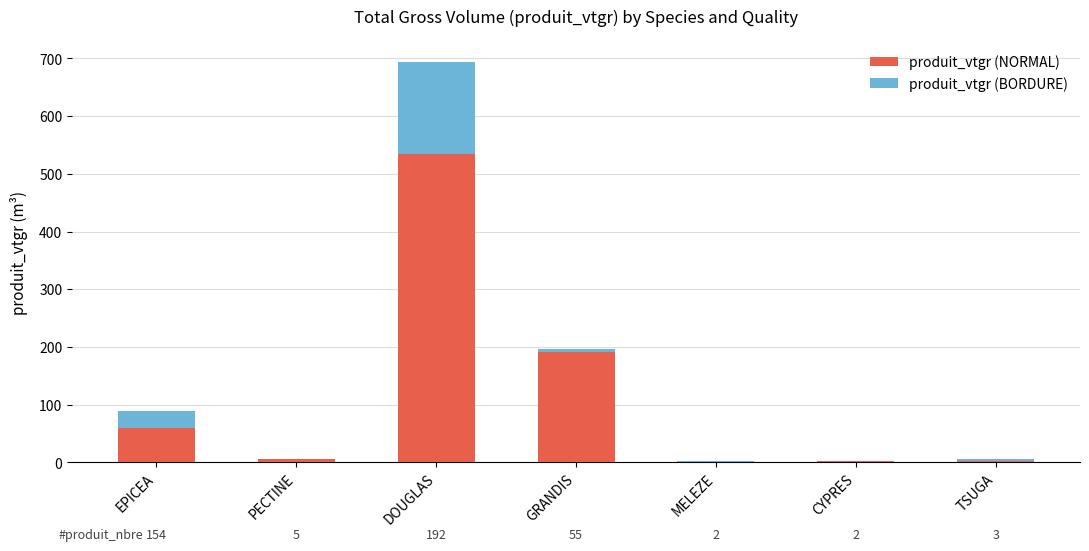

The value of produit_vtgr (NORMAL) at GRANDIS is 192.0. True or false?

True